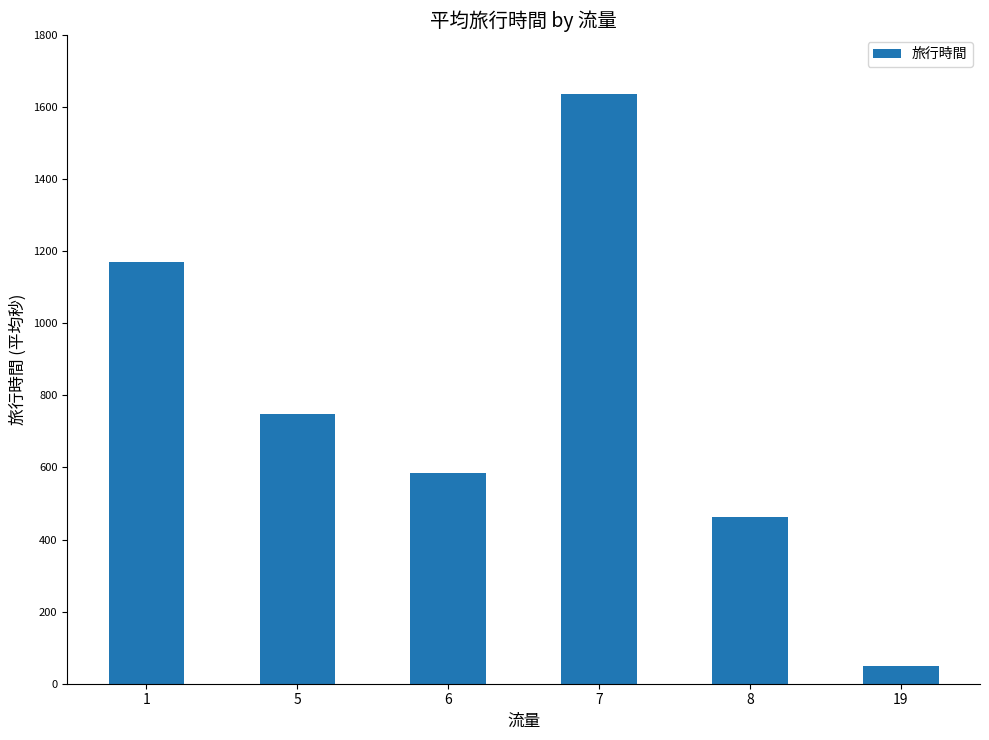

Reading left to right, transcribe all the data shown in this chart.

1169	748	584	1637	462	50